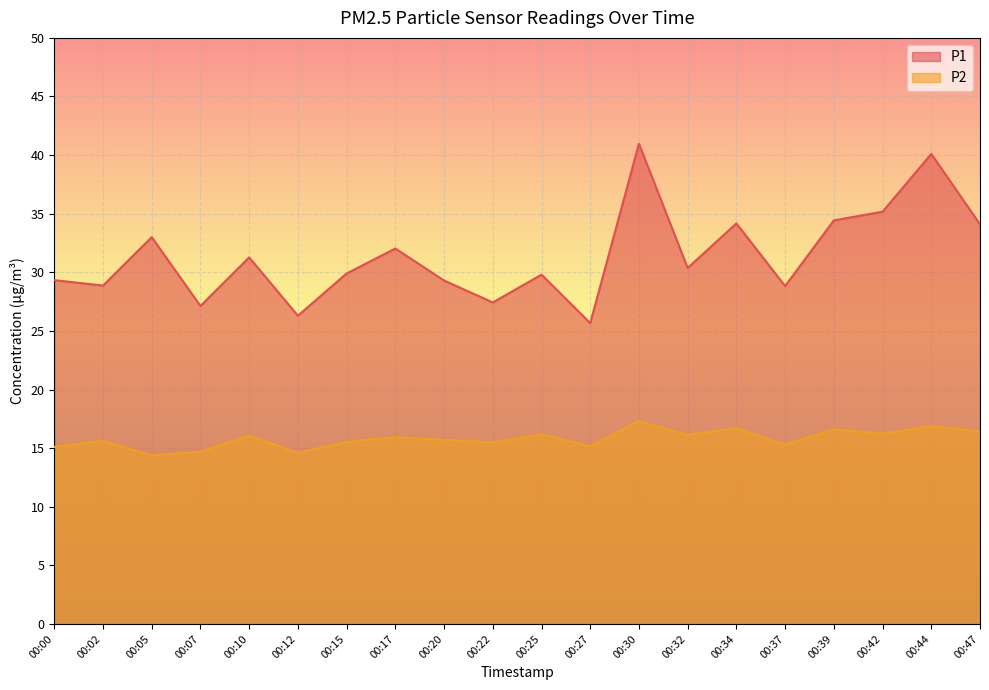

What is the value of the P2 point at the 3rd from the left?

14.4